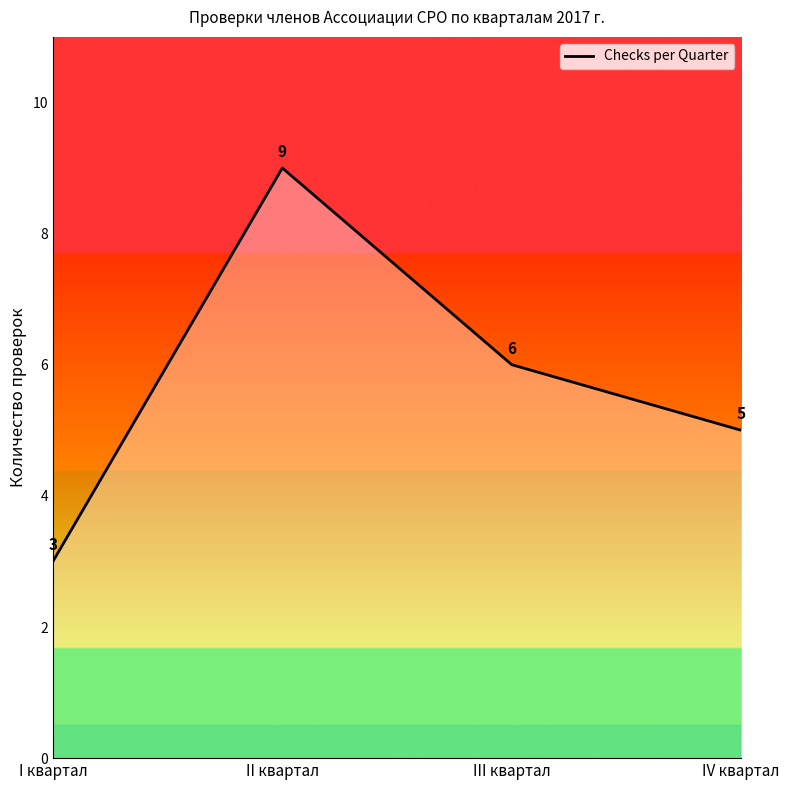

Reading right to left, what are all the values shown in this chart?

IV квартал=5	III квартал=6	II квартал=9	I квартал=3